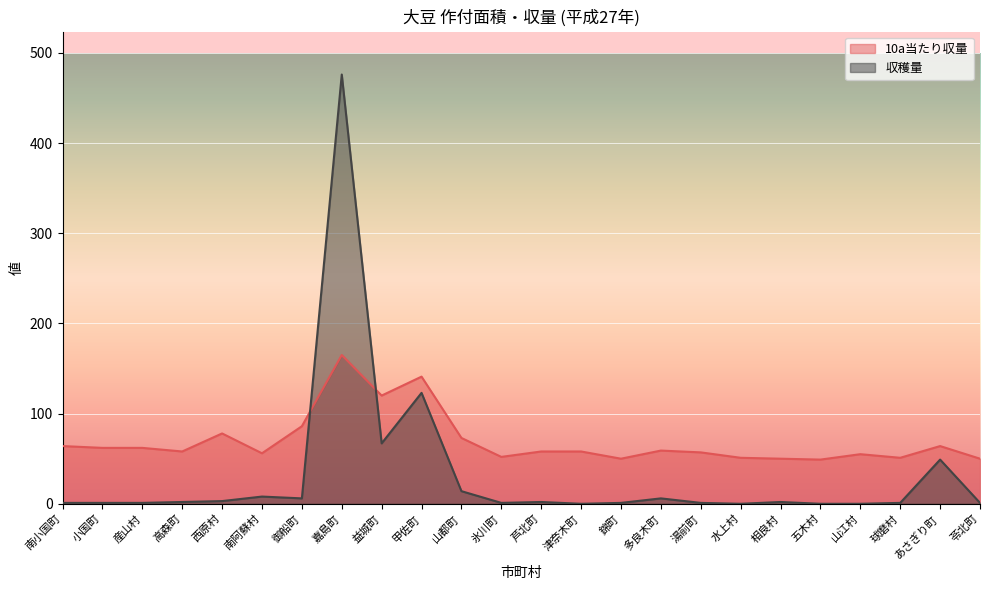

What is the difference between the maximum and minimum values in the 収穫量 series?

476